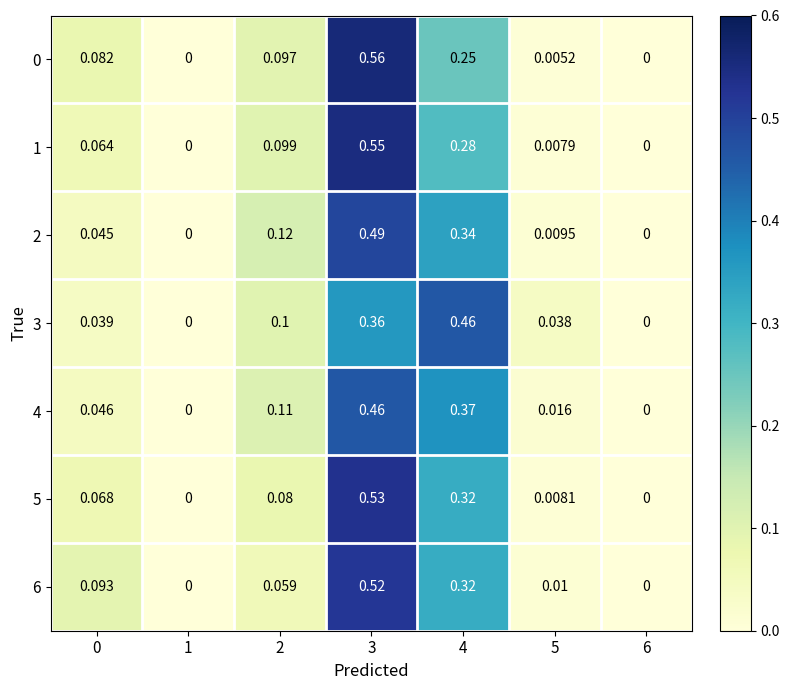

Is the value of 2 at 0 greater than the value of 0 at 2?

No